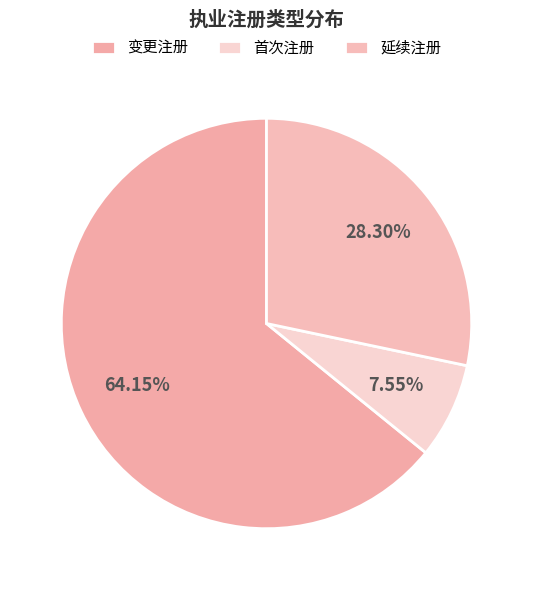

What percentage is the 首次注册 slice, to the nearest percent?

8%